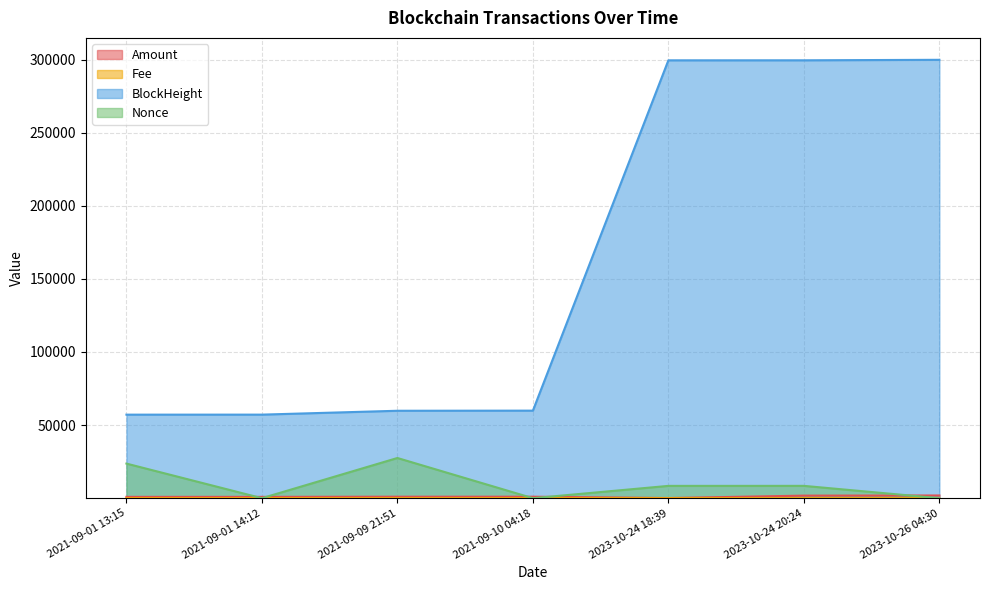

True or false: Fee and Amount cross at least once.

False